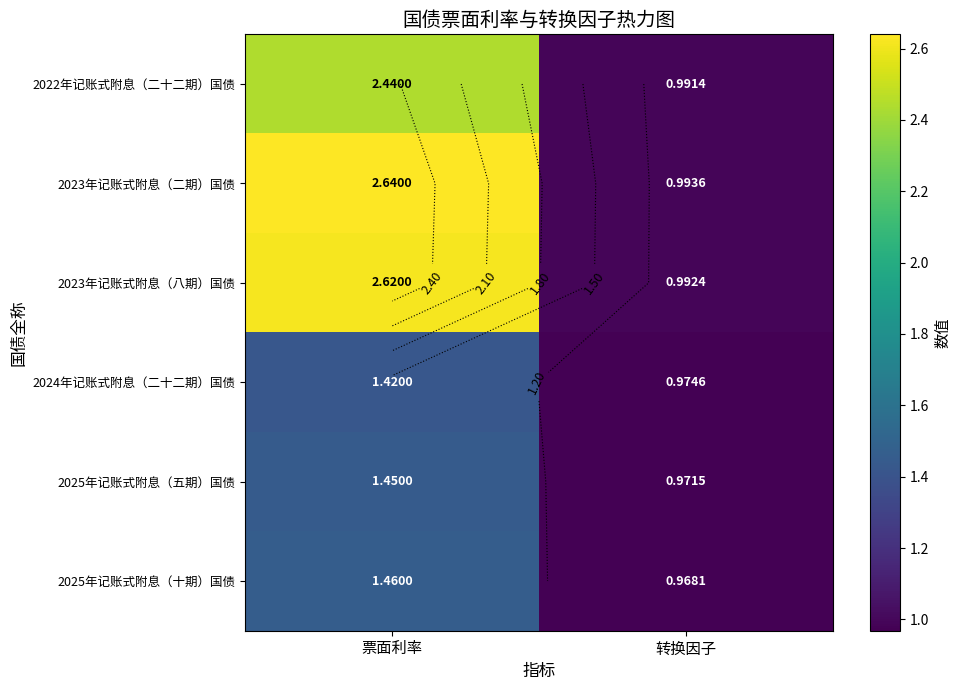

What value does the 2023年记账式附息（二期）国债 series have at 票面利率?

2.6